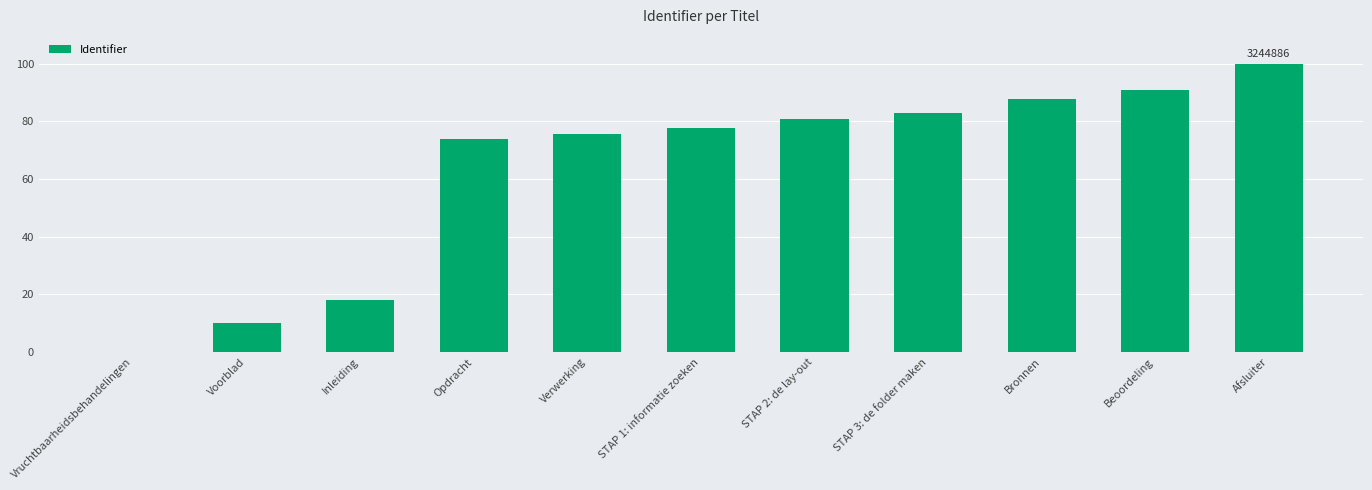

Between Voorblad and STAP 2: de lay-out, which is larger?

STAP 2: de lay-out